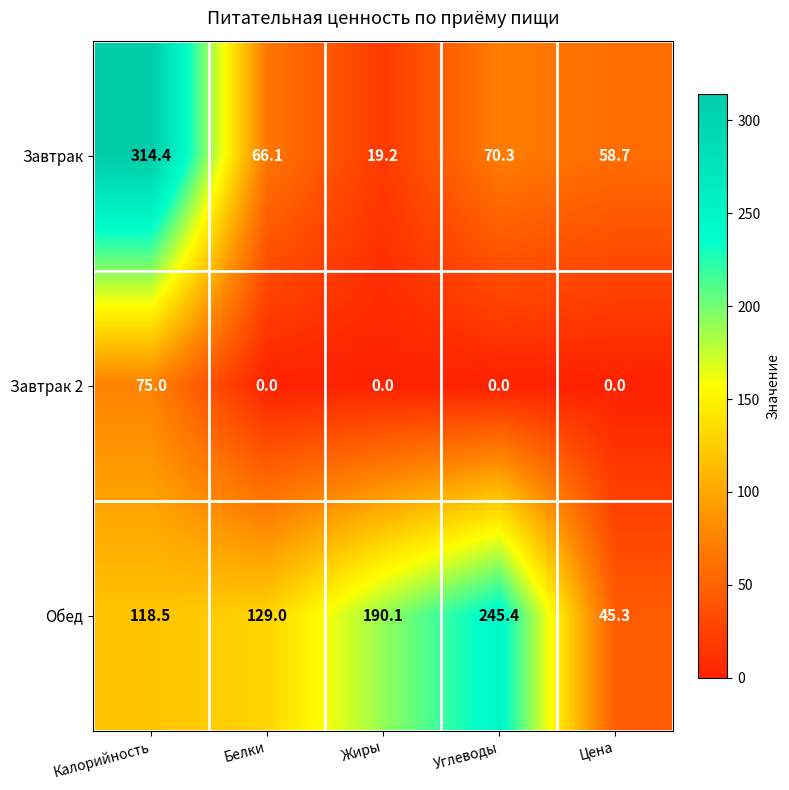

Reading left to right, what are all the values shown in this chart?

Завтрак: Калорийность=314.4	Белки=66.1	Жиры=19.2	Углеводы=70.3	Цена=58.7
Завтрак 2: Калорийность=75.0	Белки=0.0	Жиры=0.0	Углеводы=0.0	Цена=0.0
Обед: Калорийность=118.5	Белки=129.0	Жиры=190.1	Углеводы=245.4	Цена=45.3